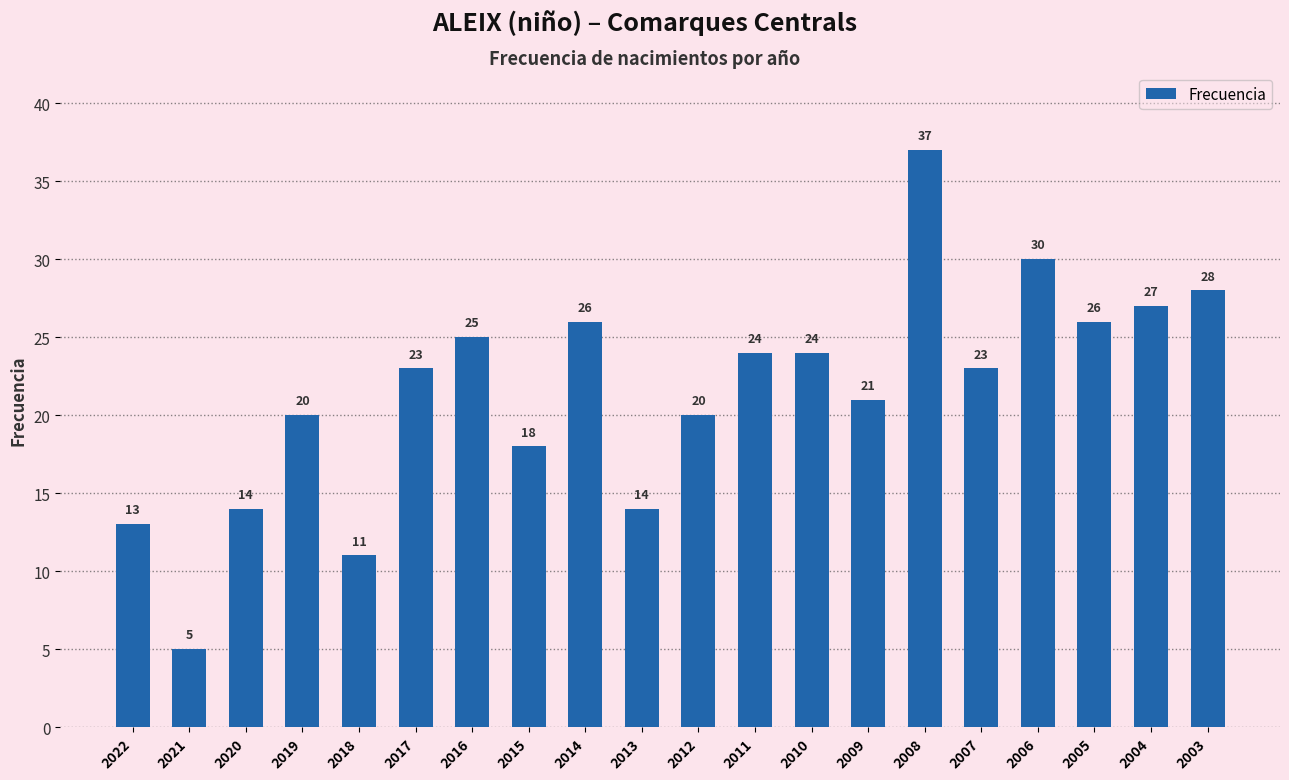

How many categories are shown in the chart?

20